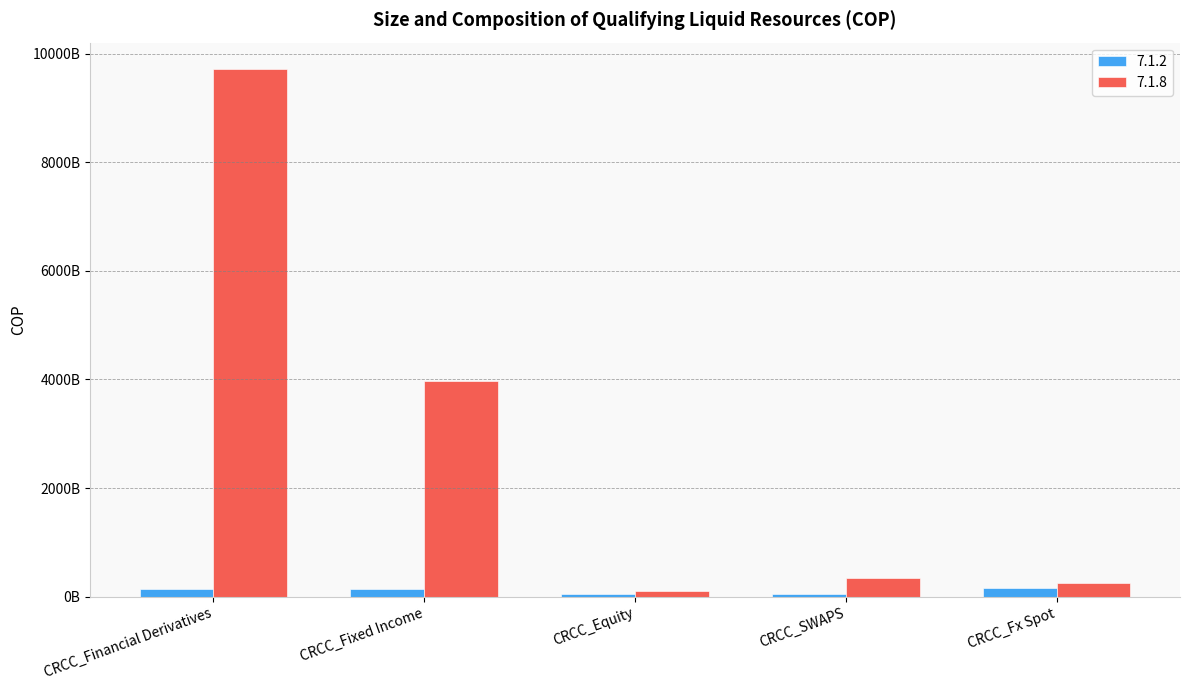

What are all the series names shown in the legend?

7.1.2, 7.1.8